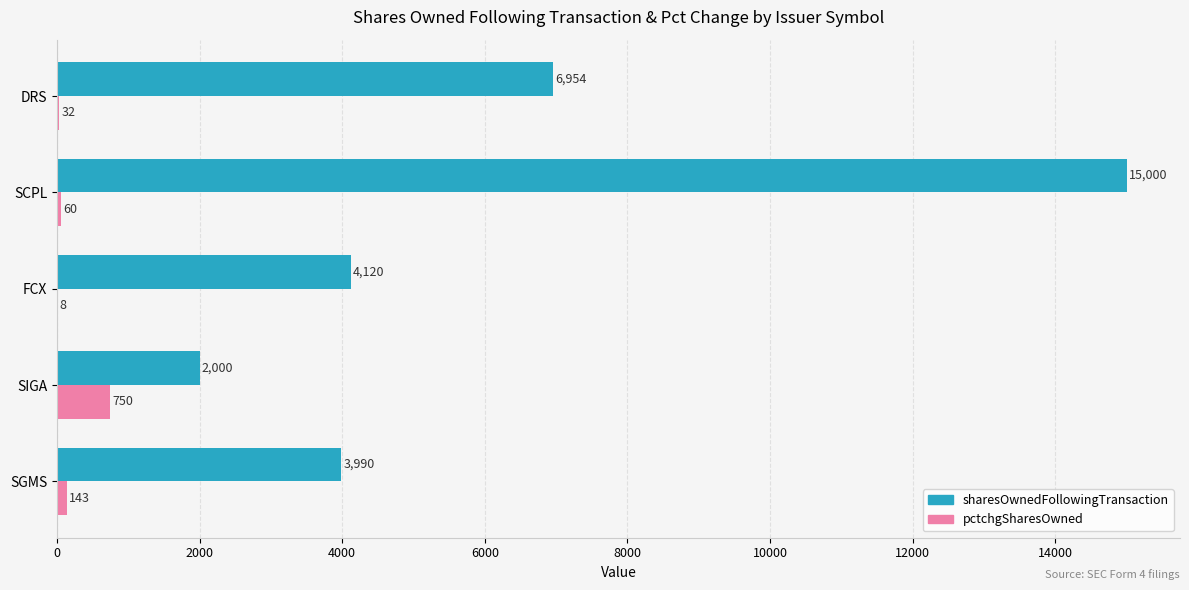

What is the highest value of the pctchgSharesOwned series?

750